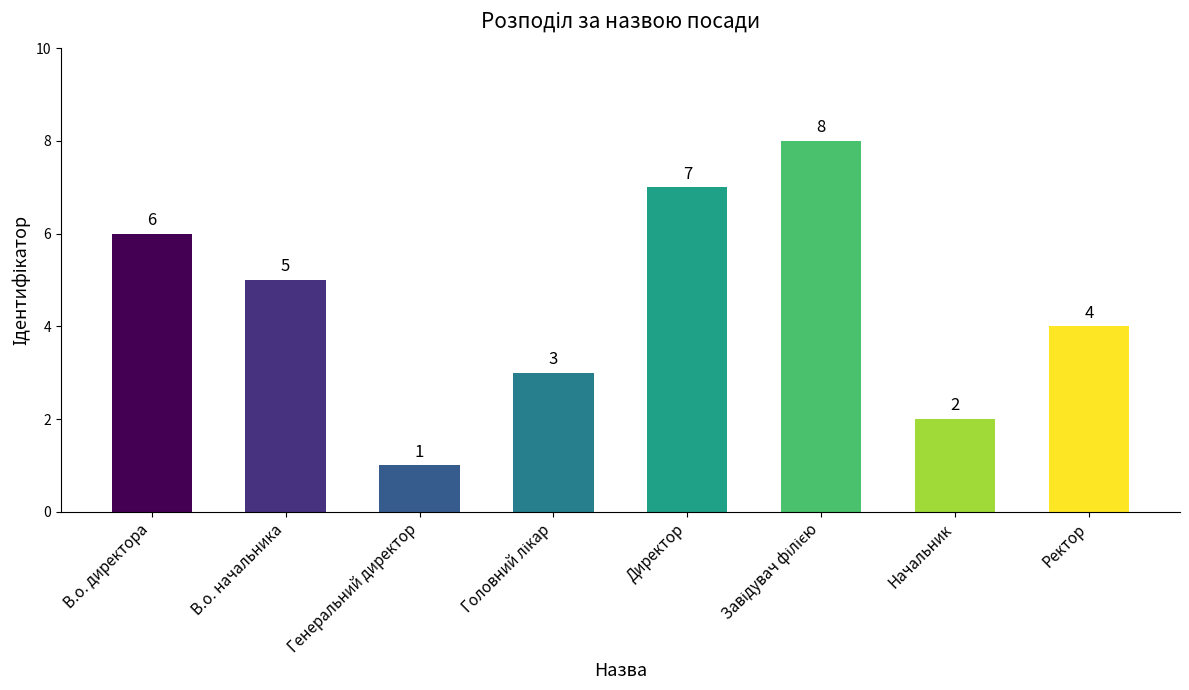

What is the value of the 4th bar from the left?

3